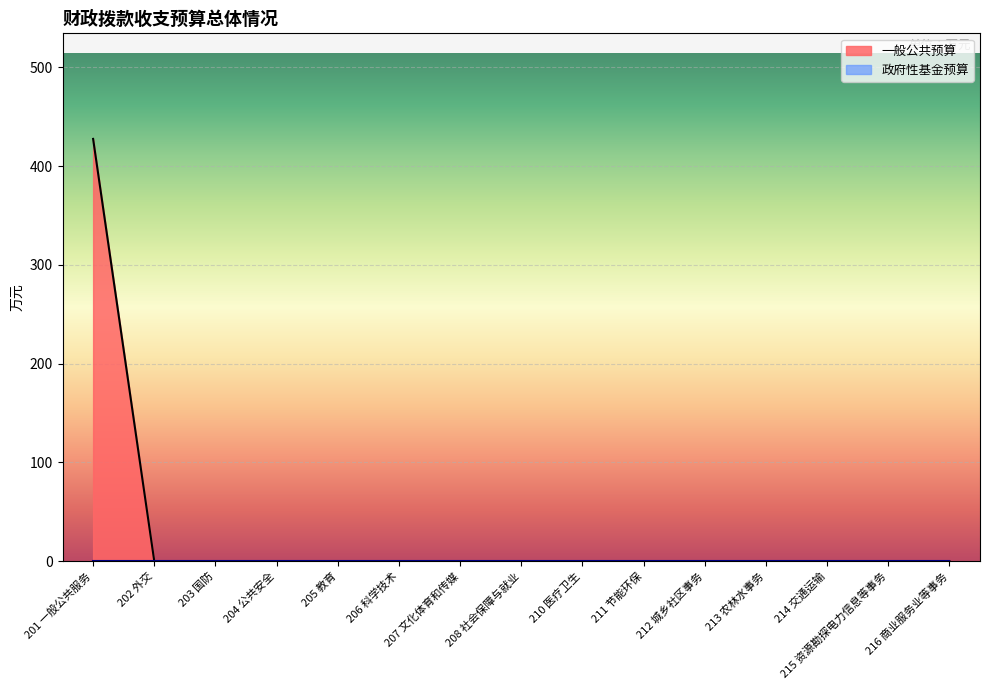

How many distinct data groups are displayed?

2